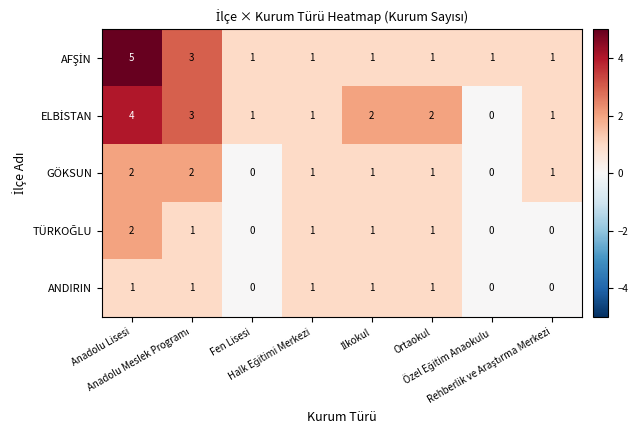

At how many categories does at least one series exceed 0?

8